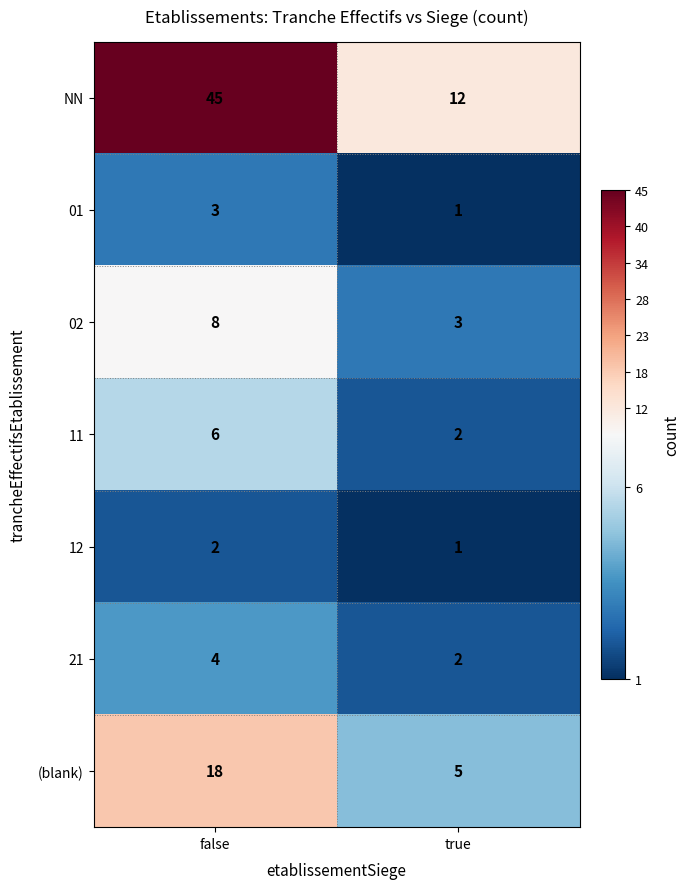

Reading right to left, transcribe all the data shown in this chart.

NN: 12	45
01: 1	3
02: 3	8
11: 2	6
12: 1	2
21: 2	4
(blank): 5	18